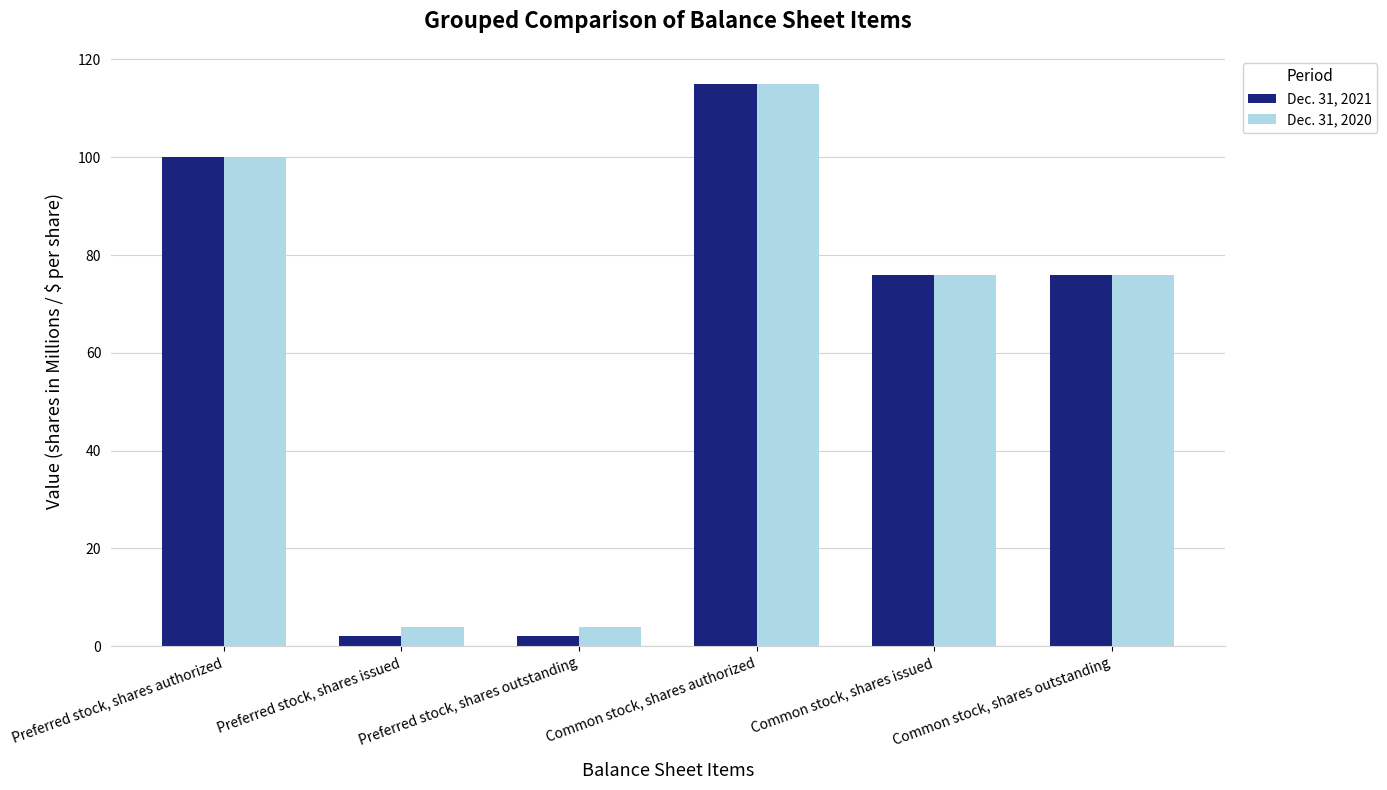

Which series has the largest range (max minus min)?

Dec. 31, 2021